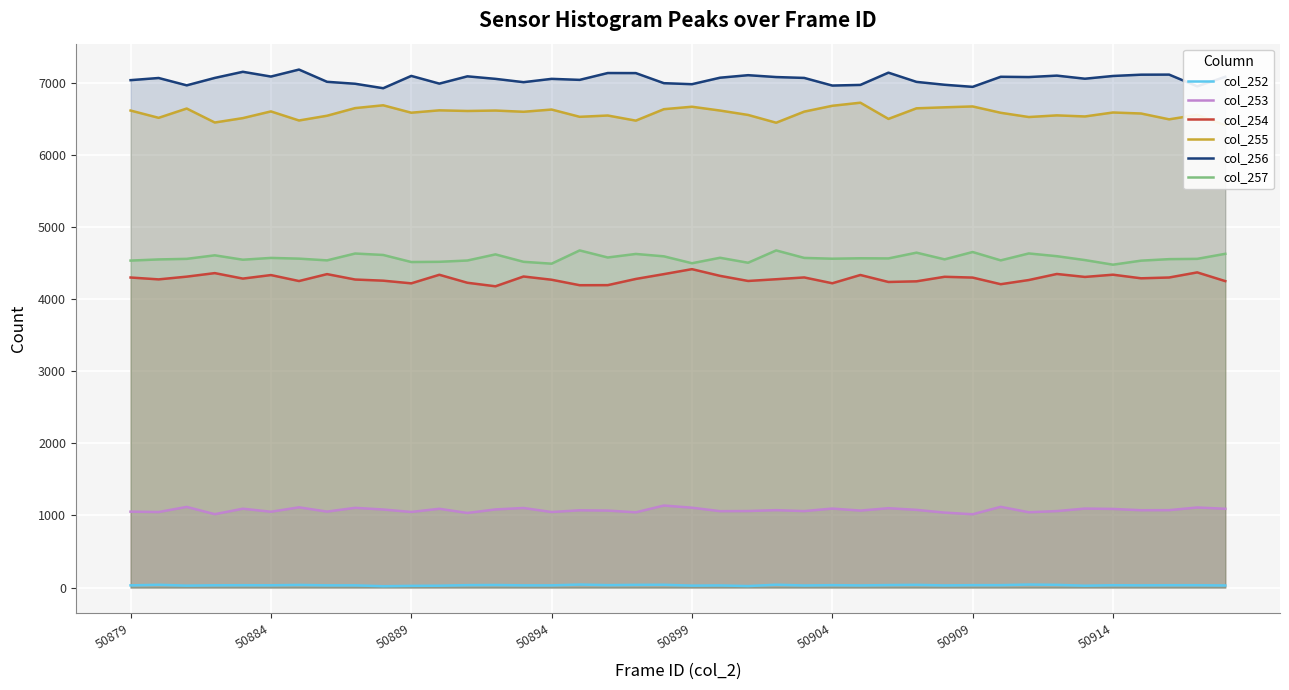

True or false: col_253 and col_252 intersect in this chart.

False